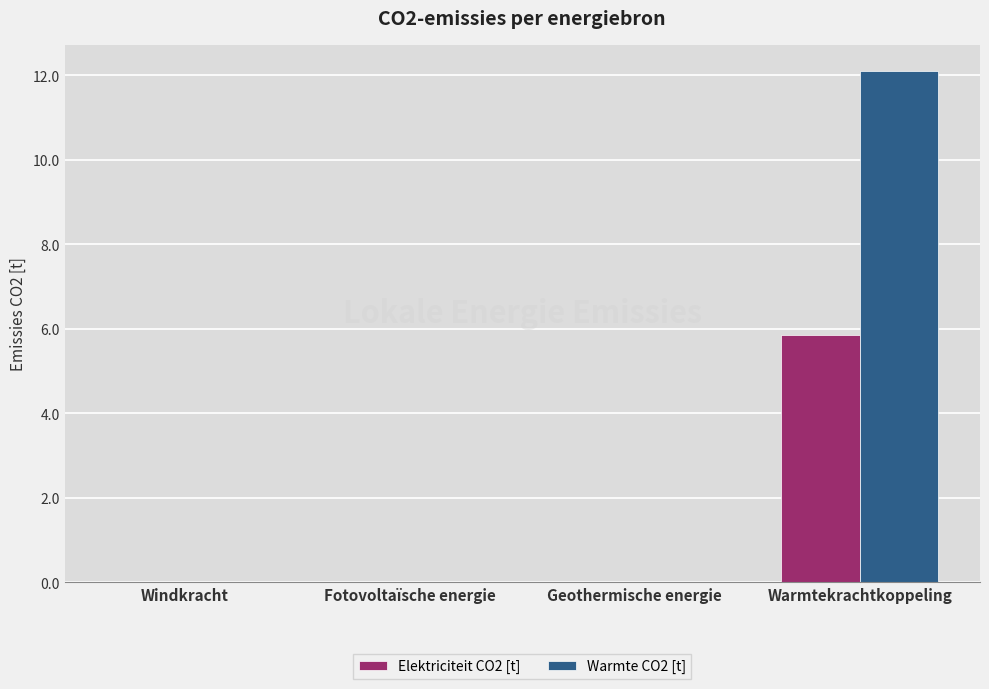

At which label does Warmte CO2 [t] reach its peak?

Warmtekrachtkoppeling